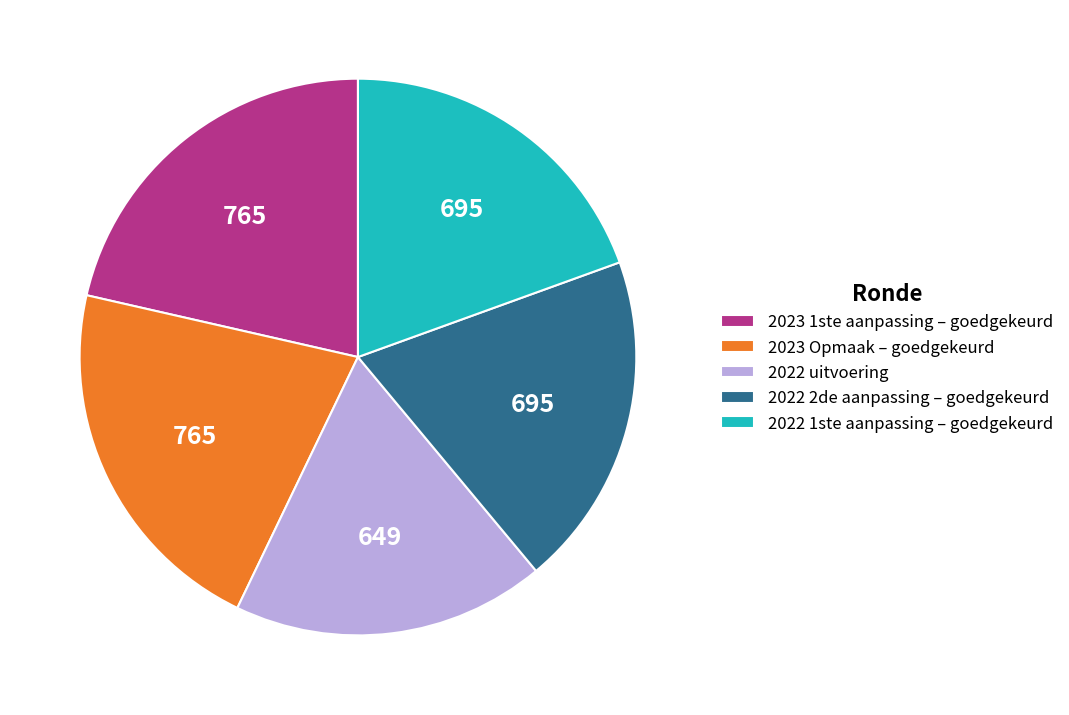

Does 2023 1ste aanpassing – goedgekeurd account for over 50% of the chart?

No